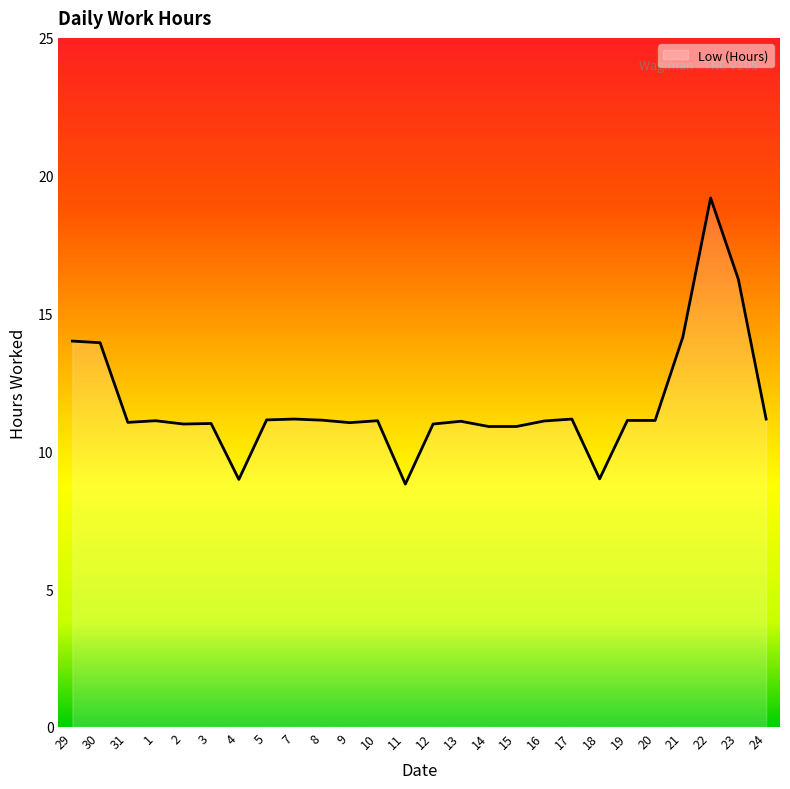

The value at 15 is 10.9. True or false?

True